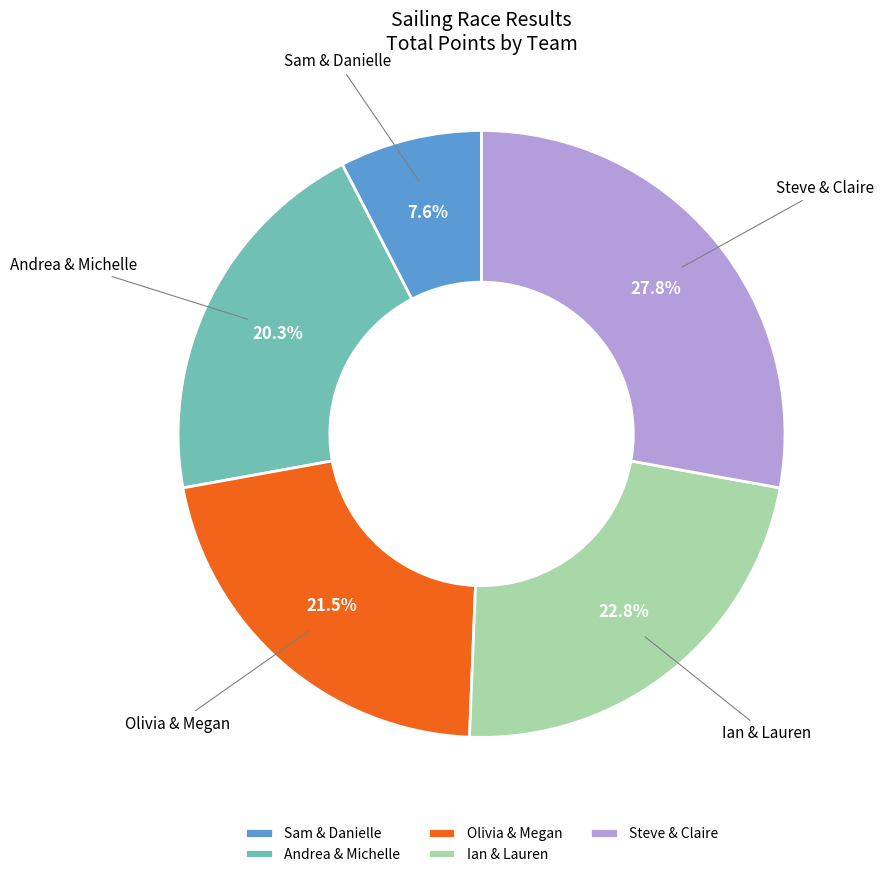

Count the number of slices in the pie.

5